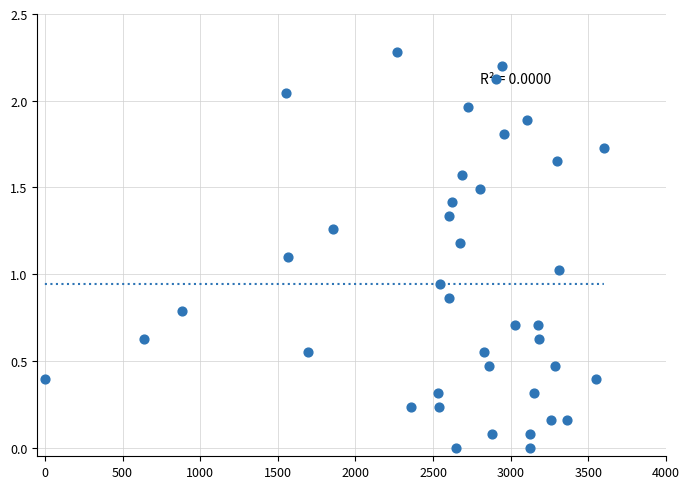

What is the range of X values (max minus min)?

3600.0